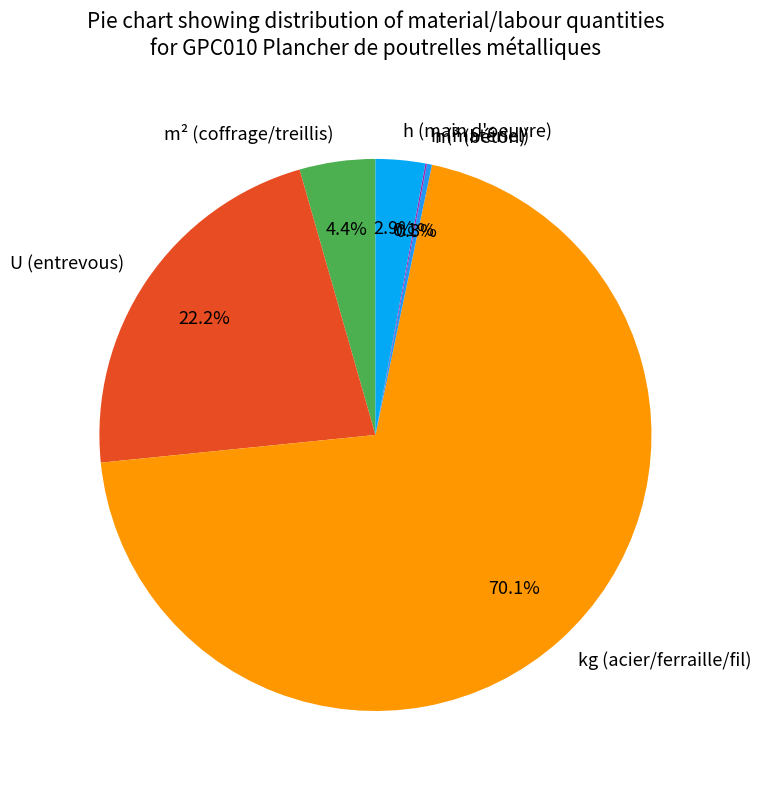

Do m³ (béton) and m² (coffrage/treillis) together represent more than half of the pie?

No